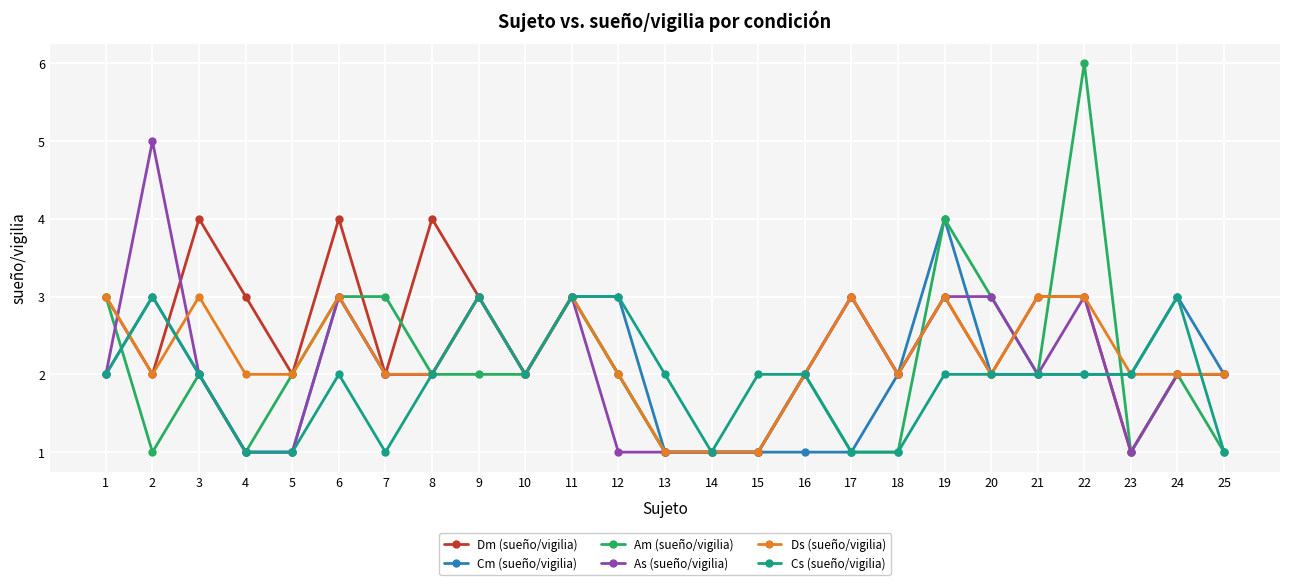

What value does the Cs (sueño/vigilia) series have at 24?

3